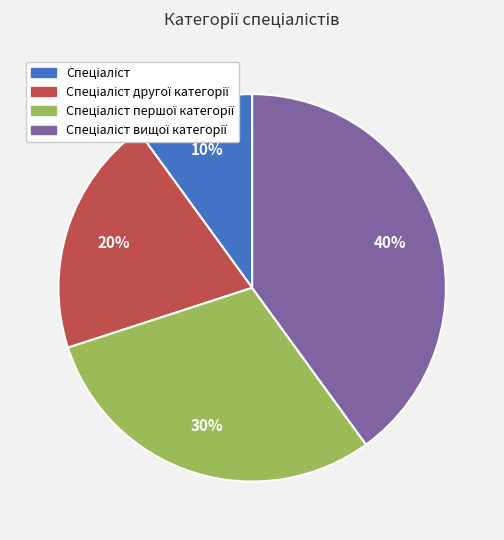

How many slices are in this pie chart?

4